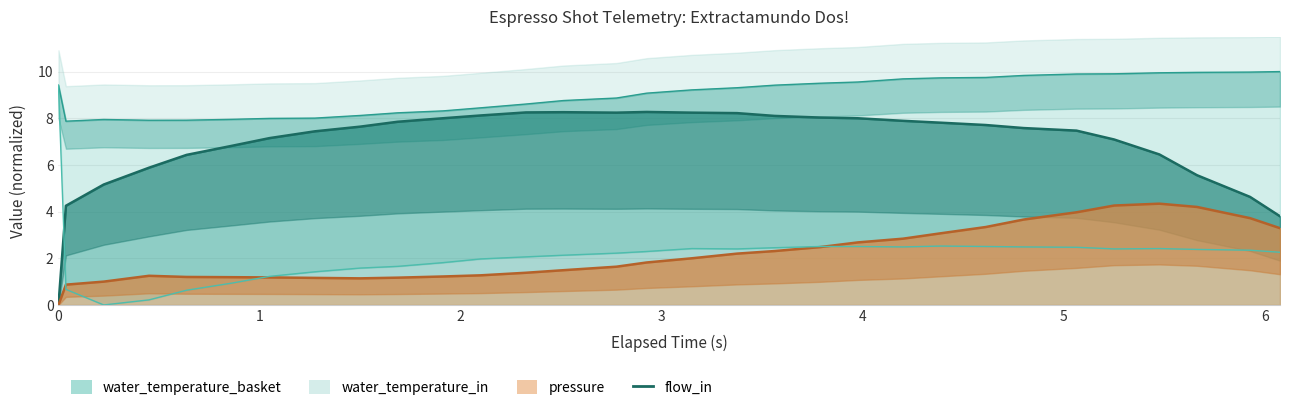

How many interior local peaks (higher than both neighbors) does the data have?

2